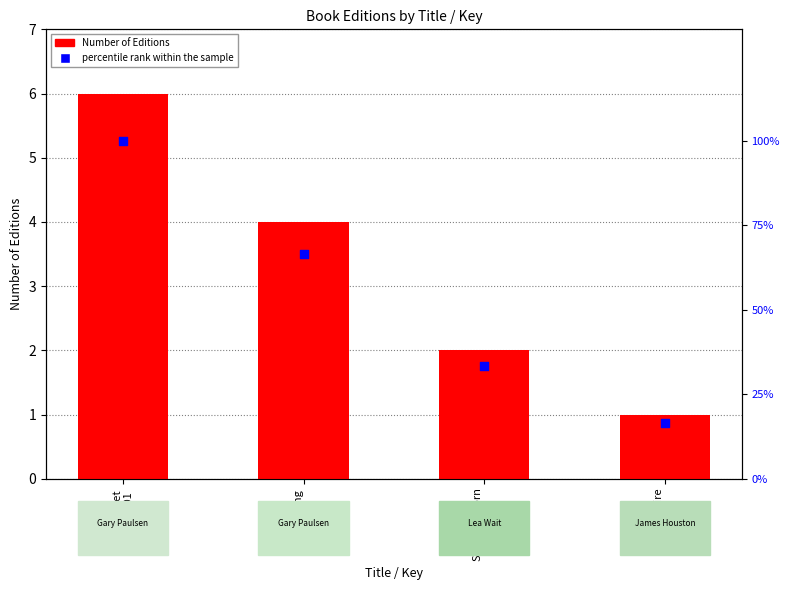

What are all the series names shown in the legend?

Number of Editions, percentile rank within the sample